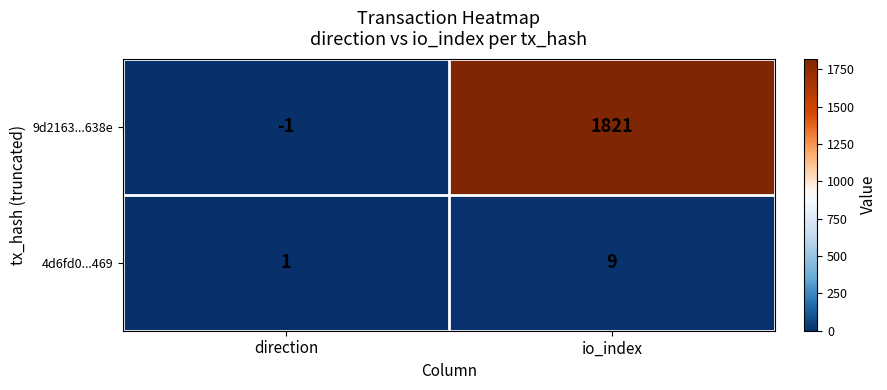

Reading left to right, extract all data points from this chart.

9d2163...638e: direction=-1	io_index=1821
4d6fd0...469: direction=1	io_index=9